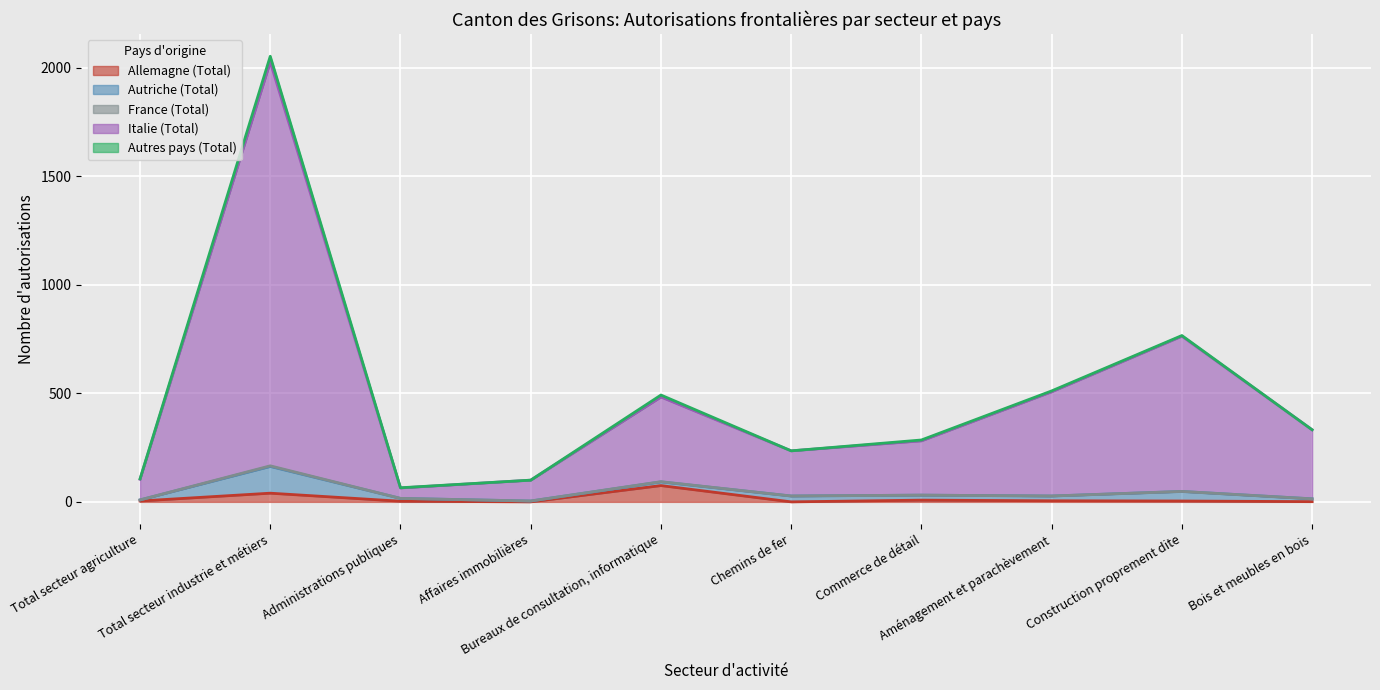

The value of France (Total) at Administrations publiques is 0. True or false?

True